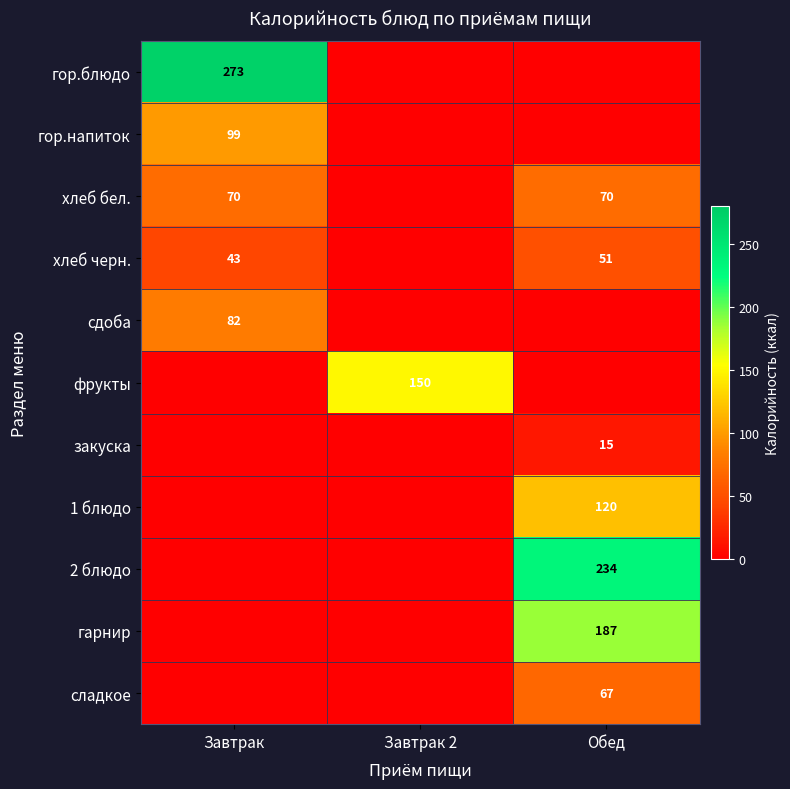

The value of хлеб черн. at Завтрак is 27. True or false?

False